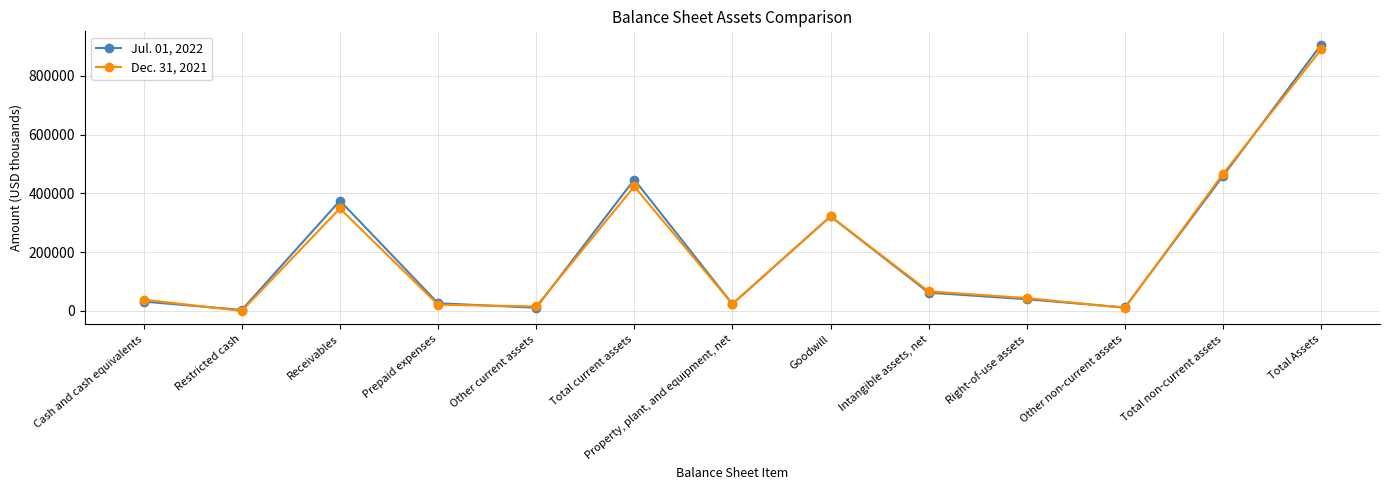

What is the label of the 2nd point from the left?

Restricted cash